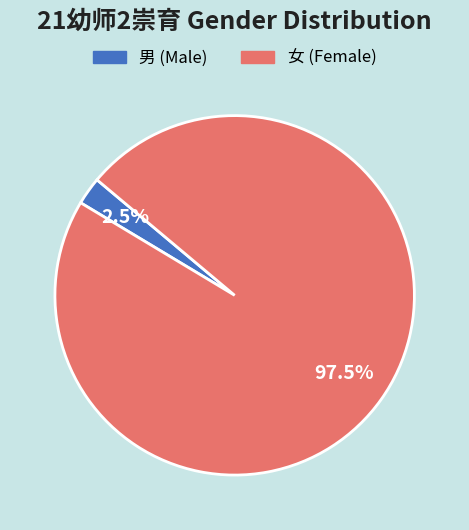

What is the ratio of the value at 女 (Female) to the value at 男 (Male)?

39.0